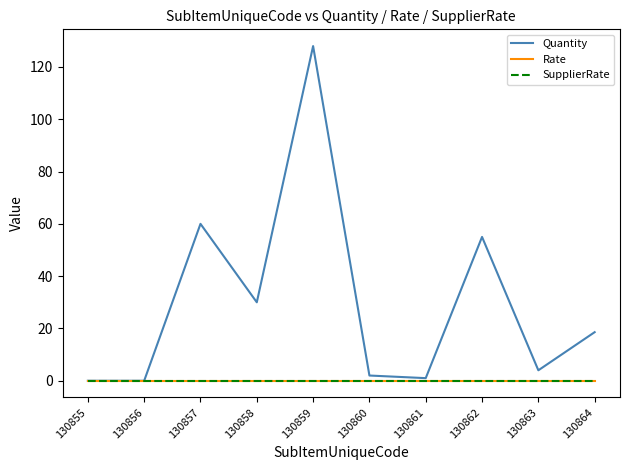

Is this an area chart (filled region under the line)?

No